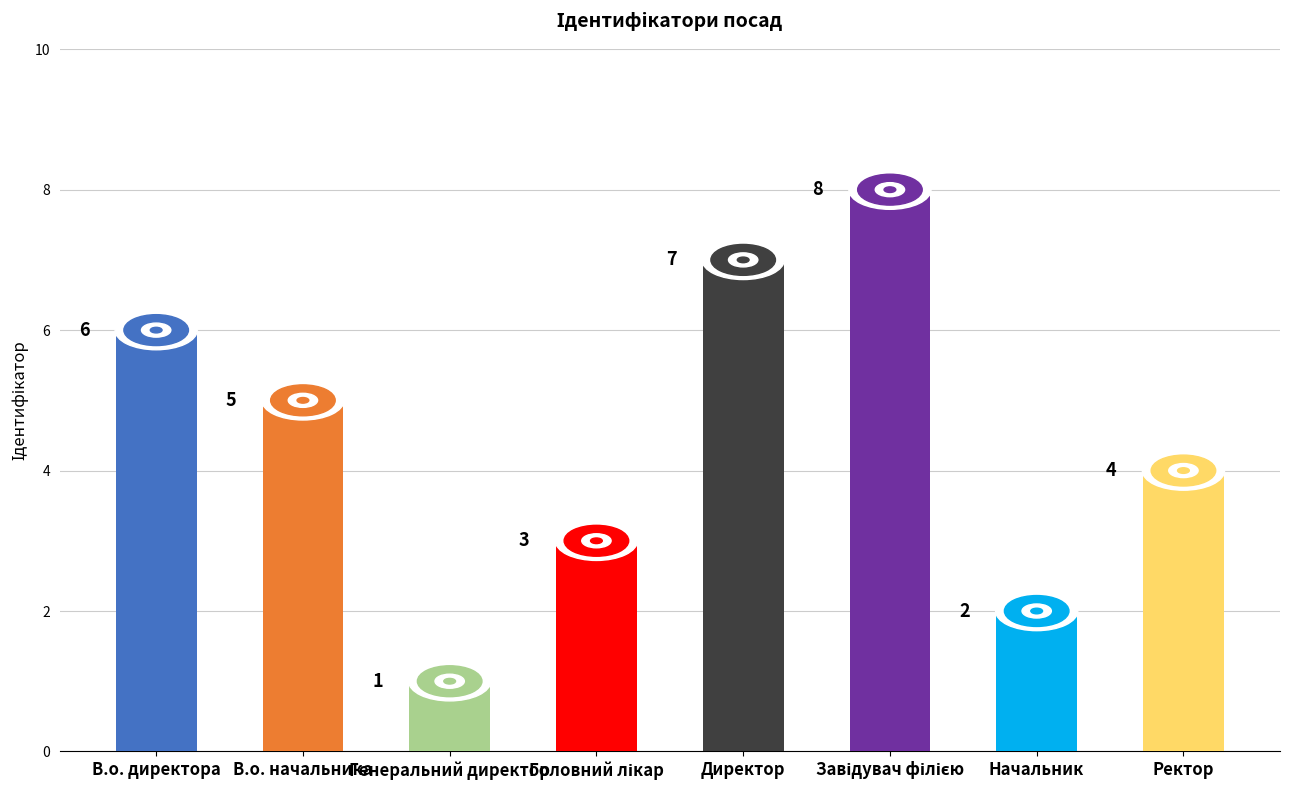

What is the difference between the maximum and minimum values?

7